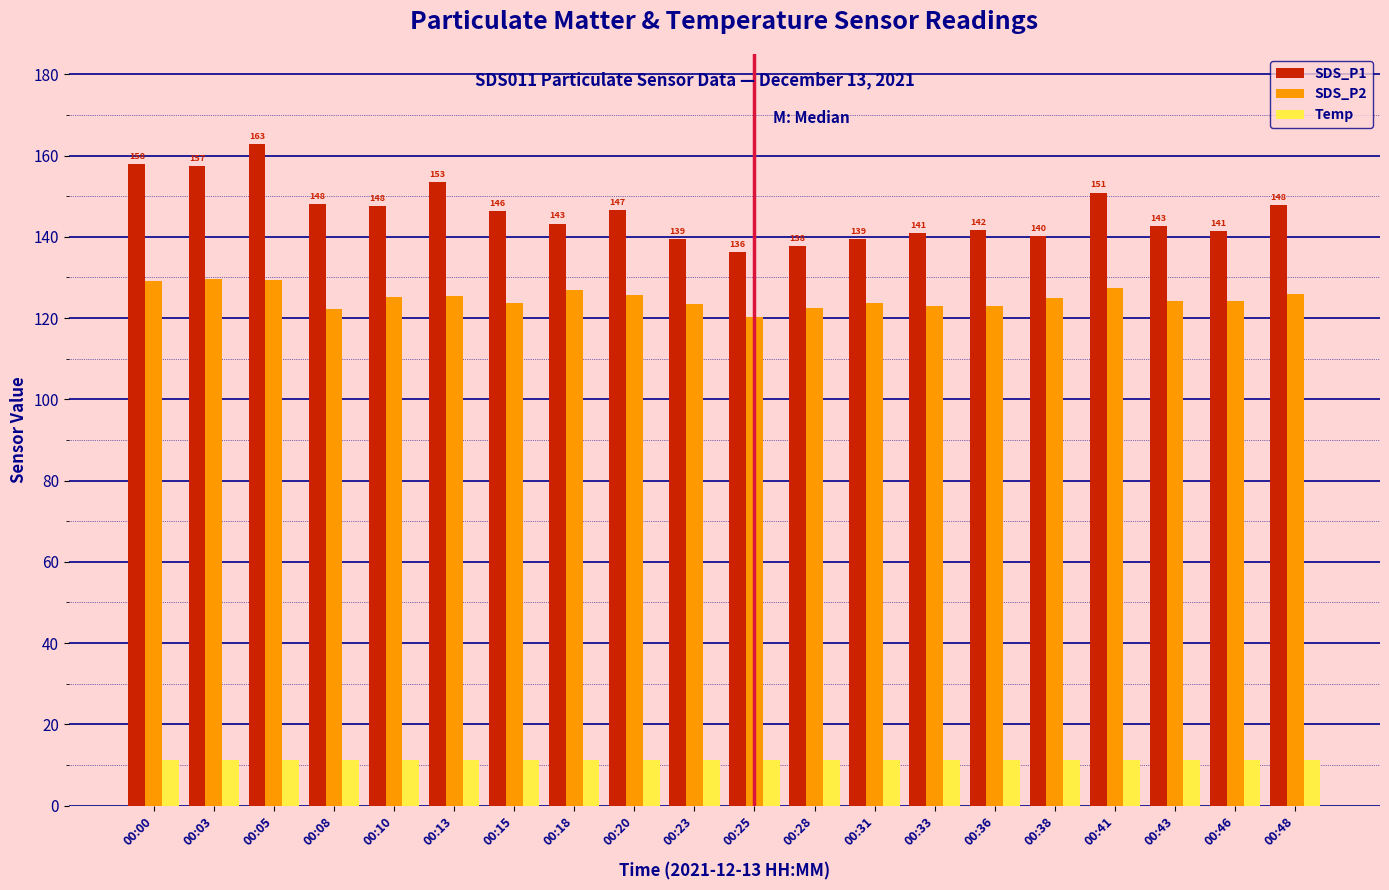

The Temp series shows 11.1 at 00:38. True or false?

True